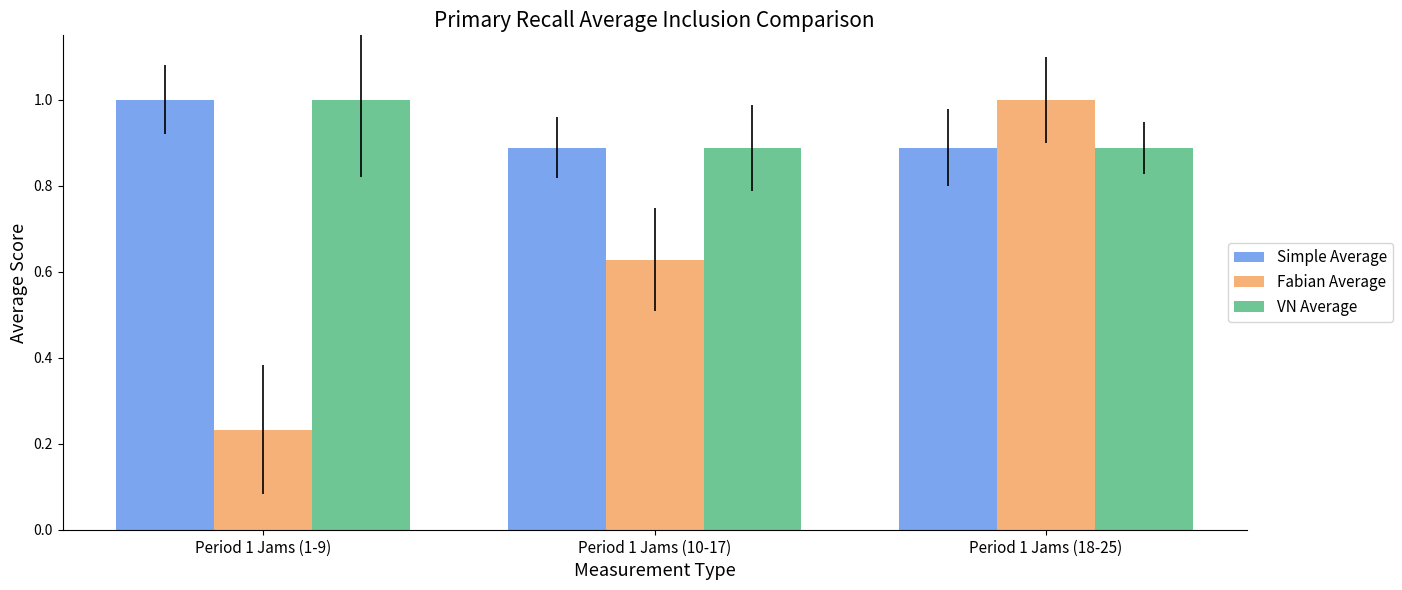

What is the difference between the highest and lowest values at Period 1 Jams (1-9)?

0.8